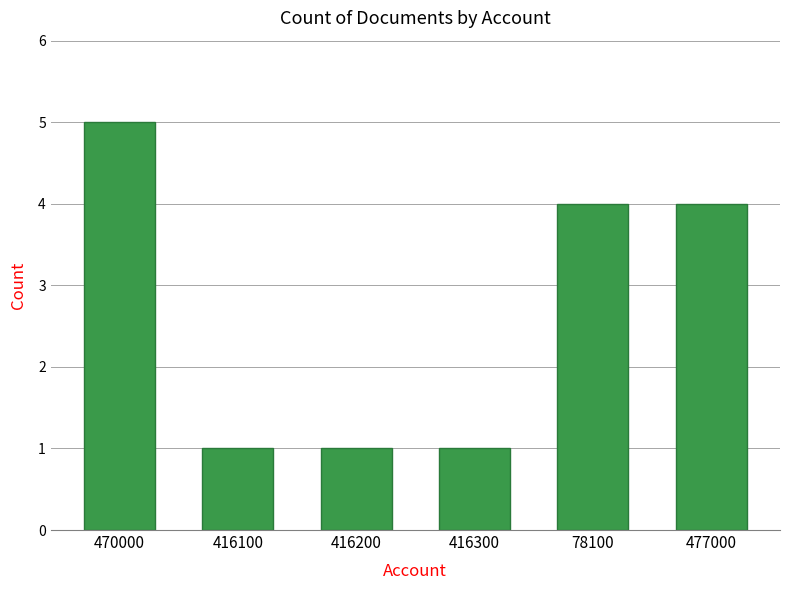

How many data points does each series have?

6